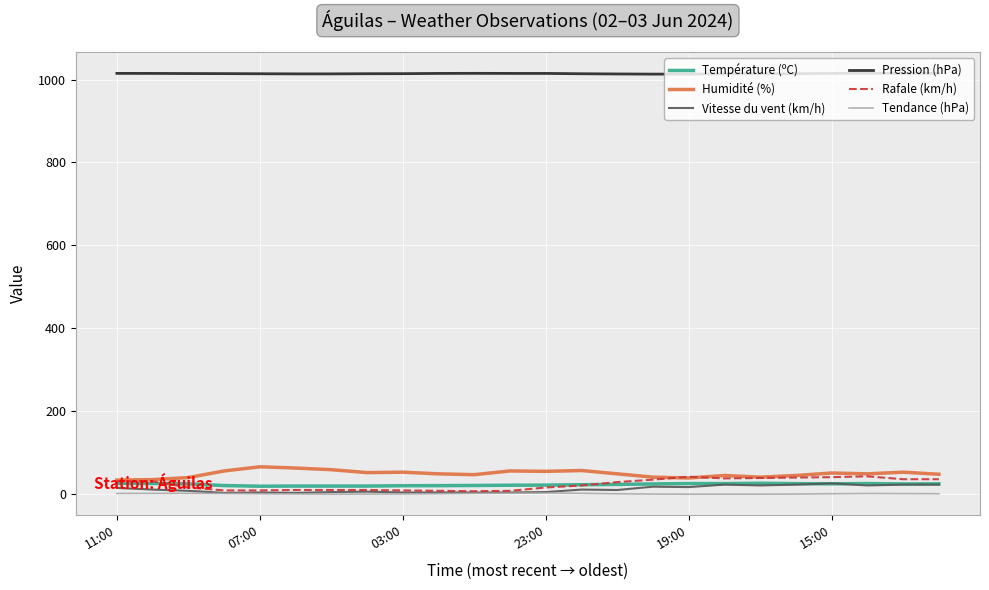

At how many categories does at least one series exceed 637?

24